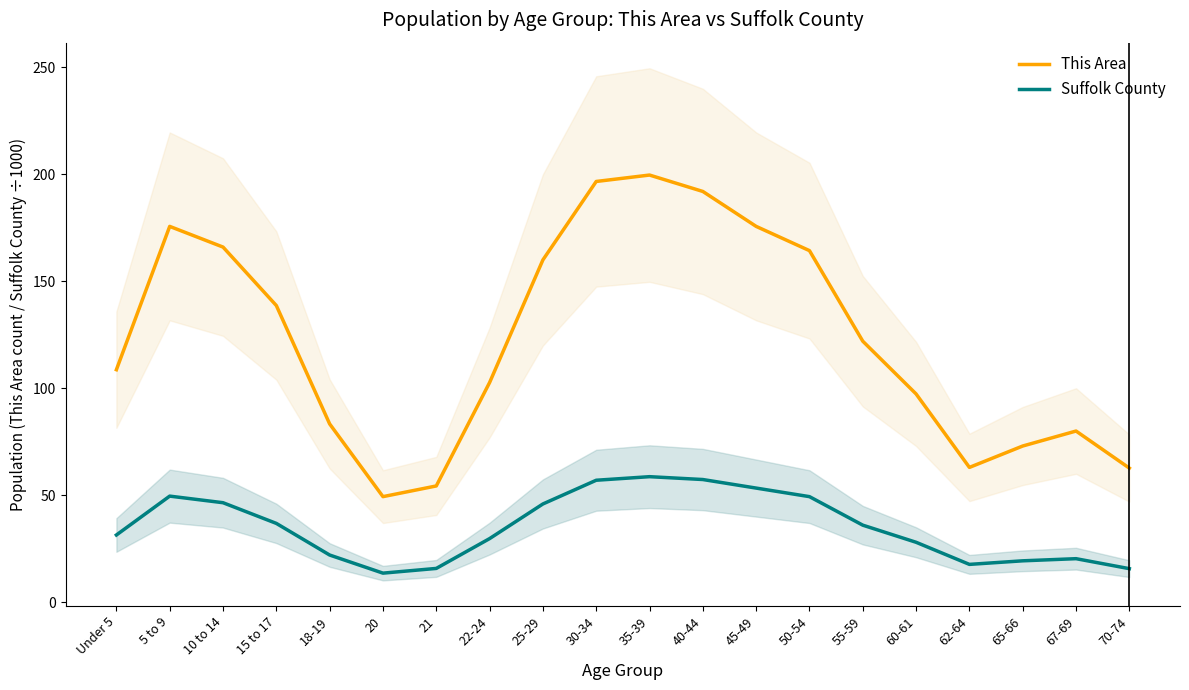

True or false: This Area and Suffolk County intersect in this chart.

False